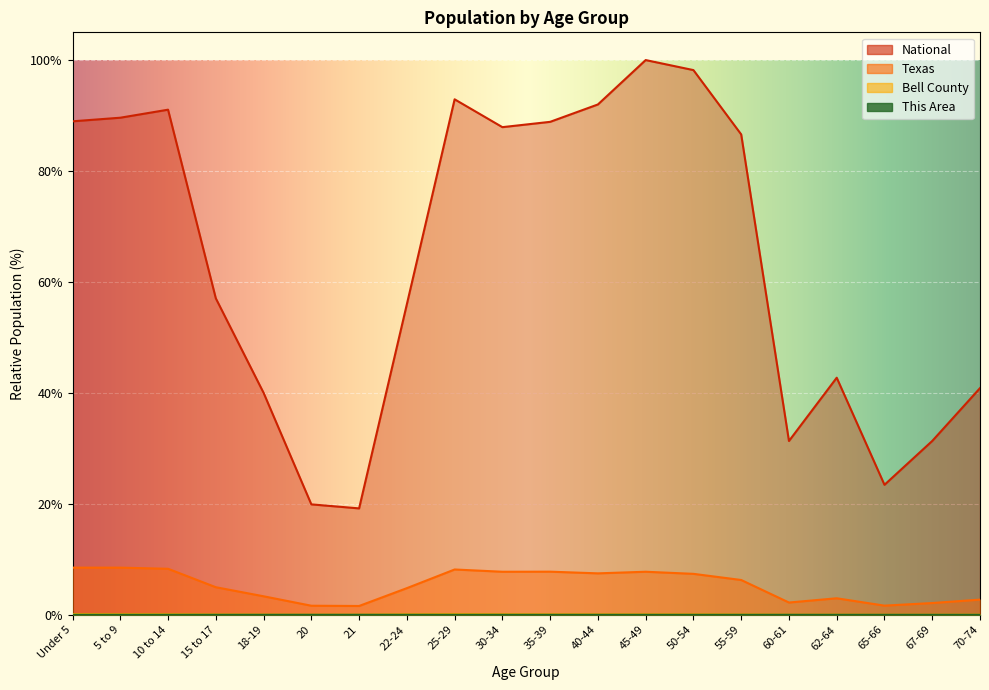

What is the value of the Texas point at the 2nd from the left?

8.5